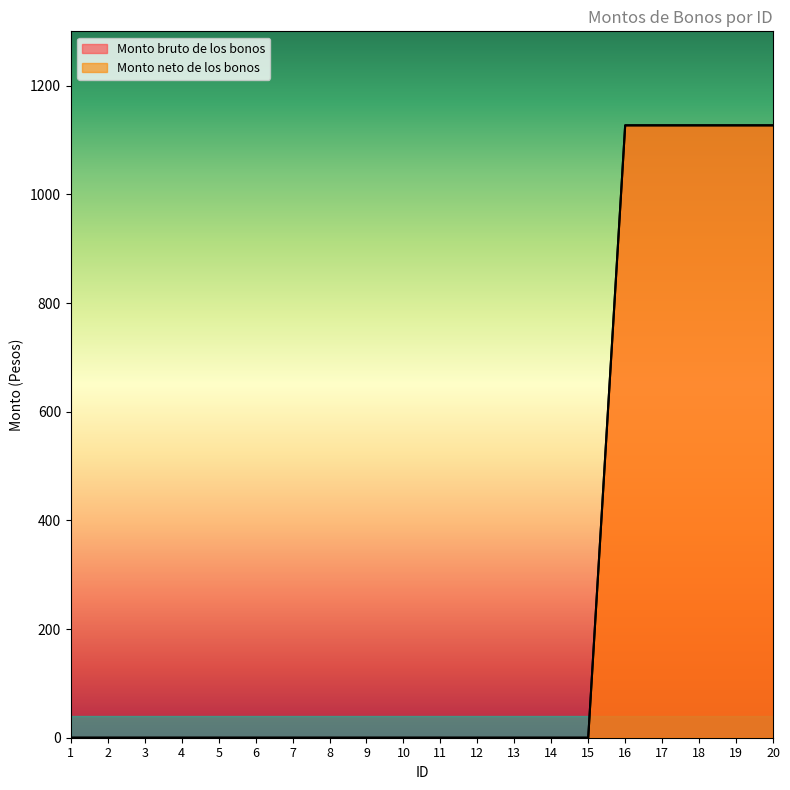

True or false: Monto bruto de los bonos and Monto neto de los bonos intersect in this chart.

False